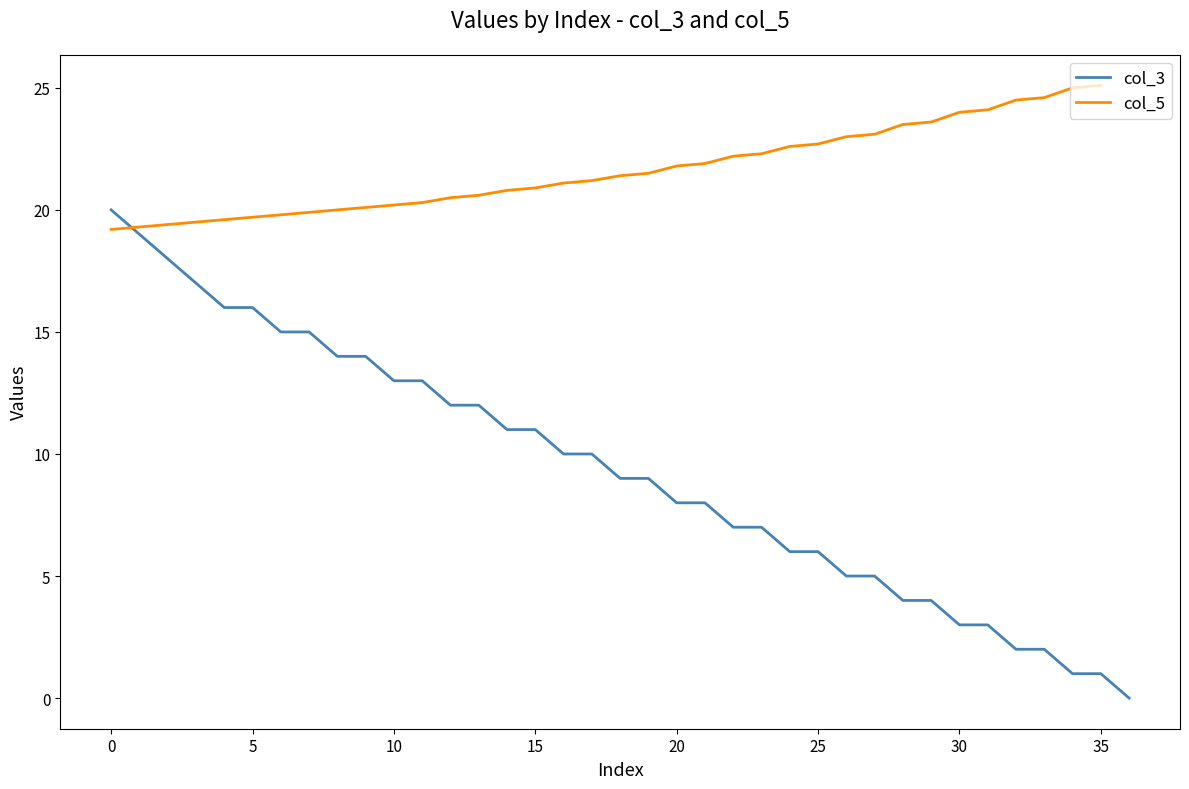

What is the ratio of the value at 29 to the value at 24?

1.0